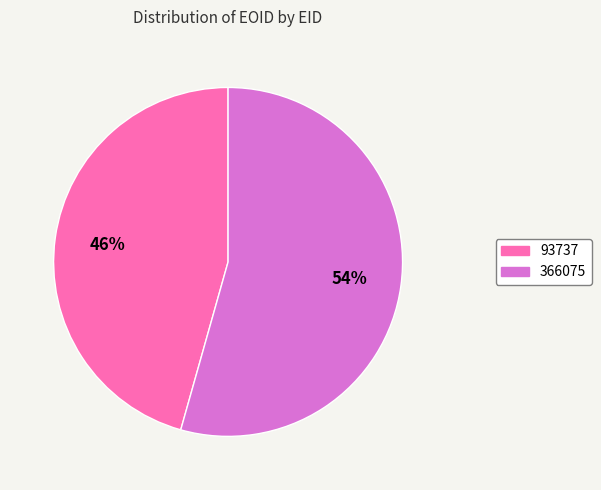

Rank the categories by value from lowest to highest.

93737, 366075